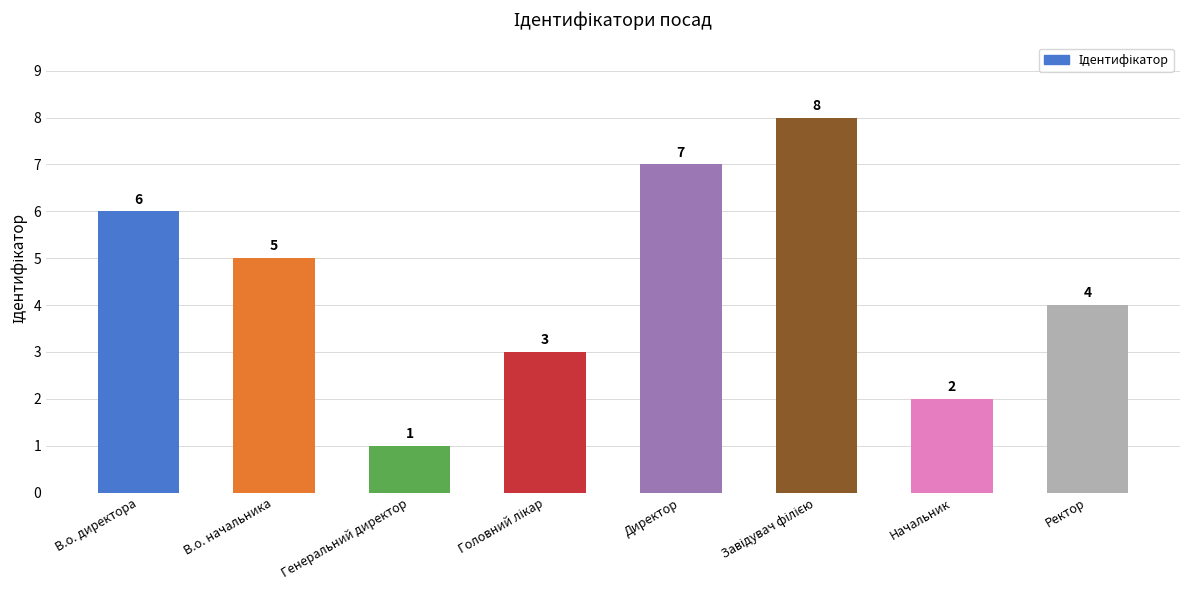

At which category does the chart reach its minimum across all series?

Генеральний директор